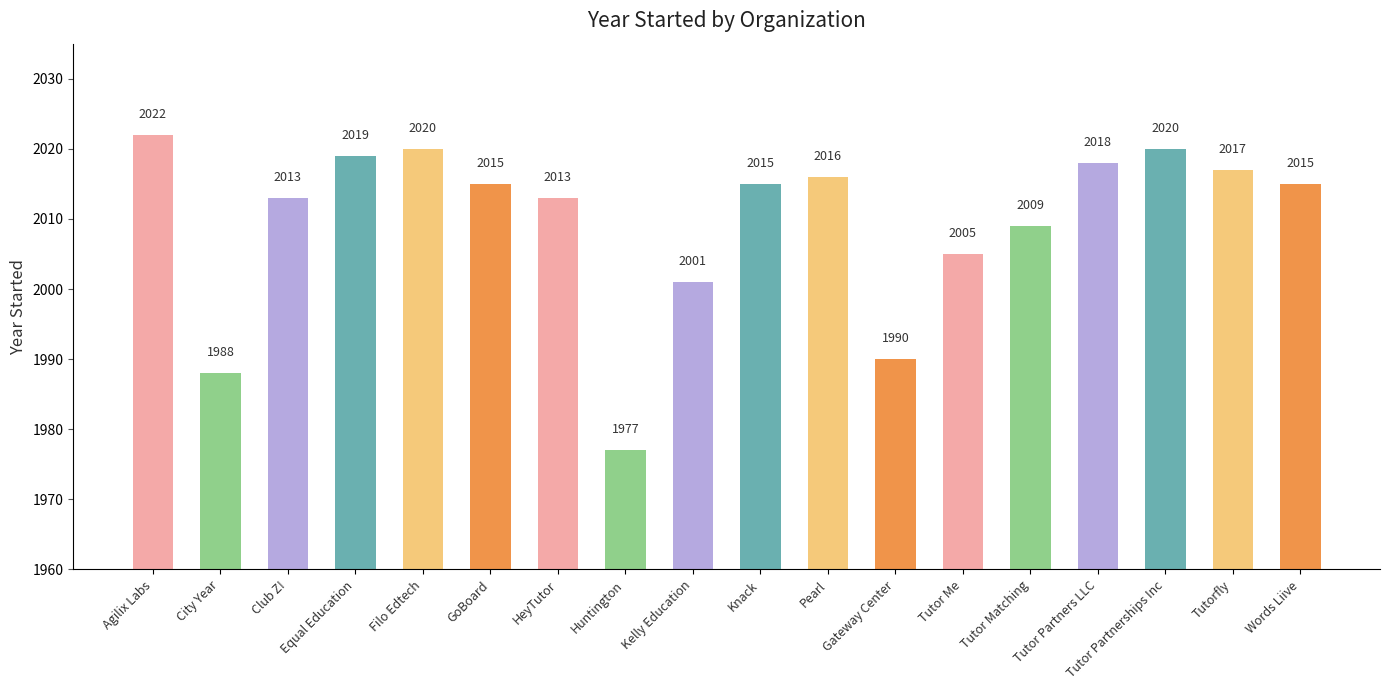

Is it true that the value at Tutor Me is 2005?

True